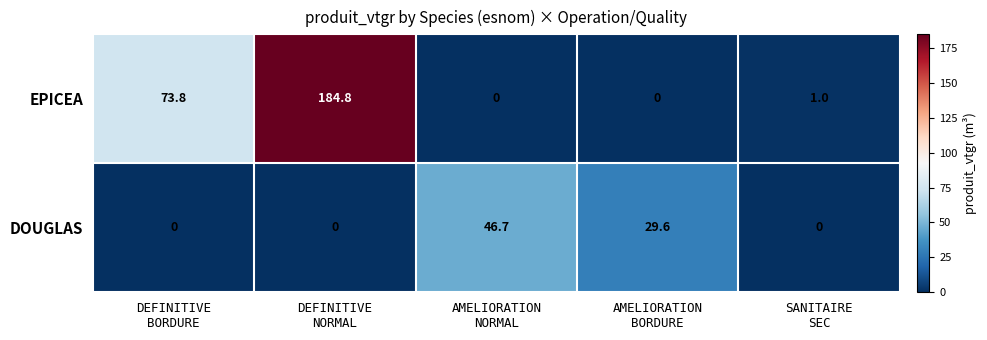

At DEFINITIVE
BORDURE, list the series in order from smallest to largest.

DOUGLAS, EPICEA